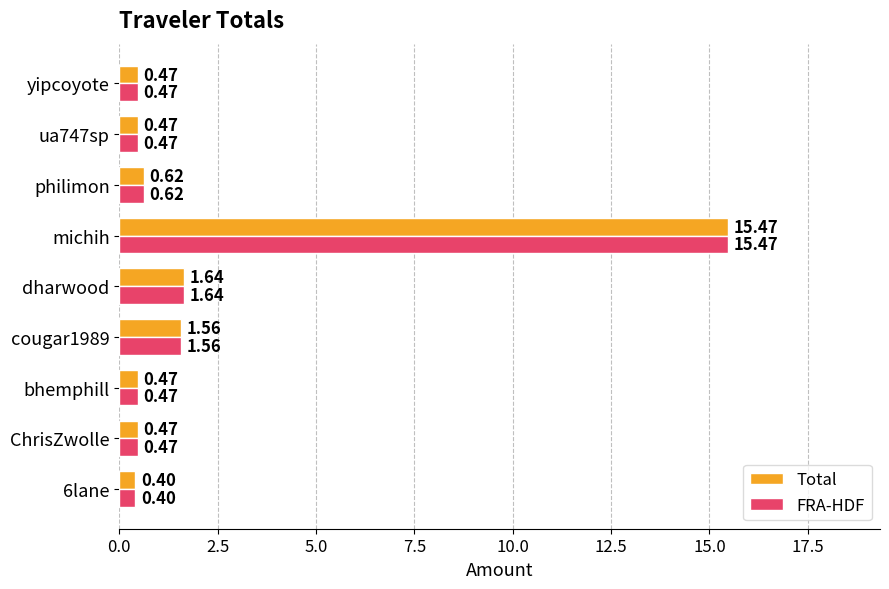

At which category is the sum across all series the highest?

michih